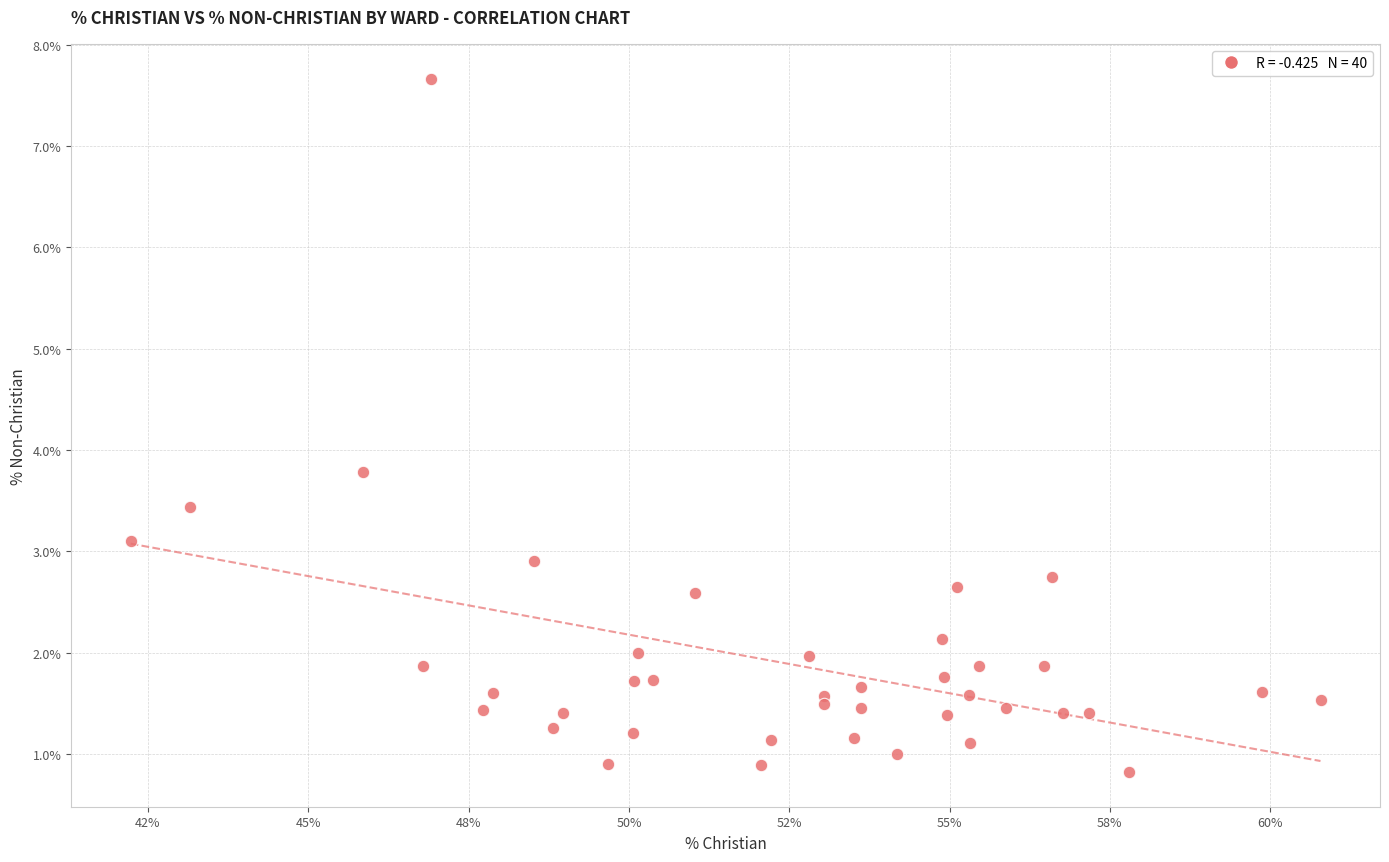

What Y value in the scatter plot is closest to 4?

3.8